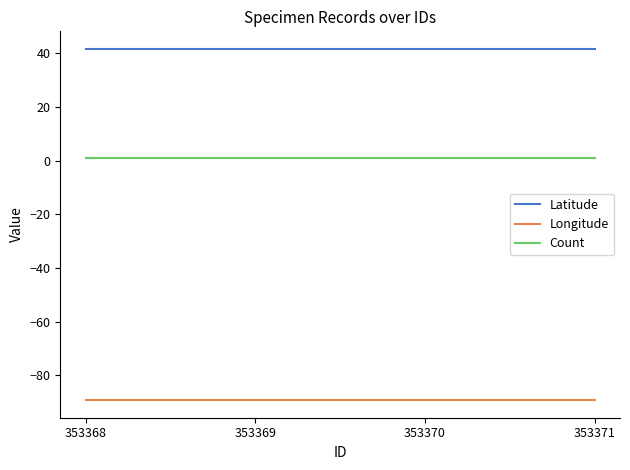

Does the chart display data point markers on the line(s)?

No